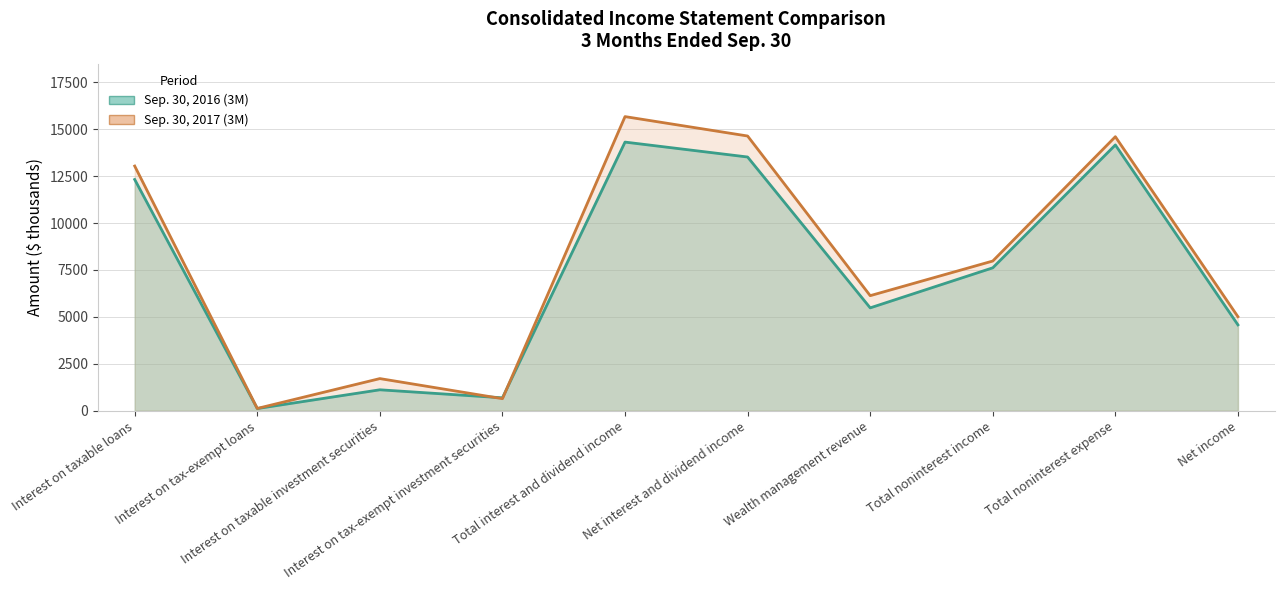

At which category does Sep. 30, 2016 (3M) reach its first local peak?

Interest on taxable investment securities